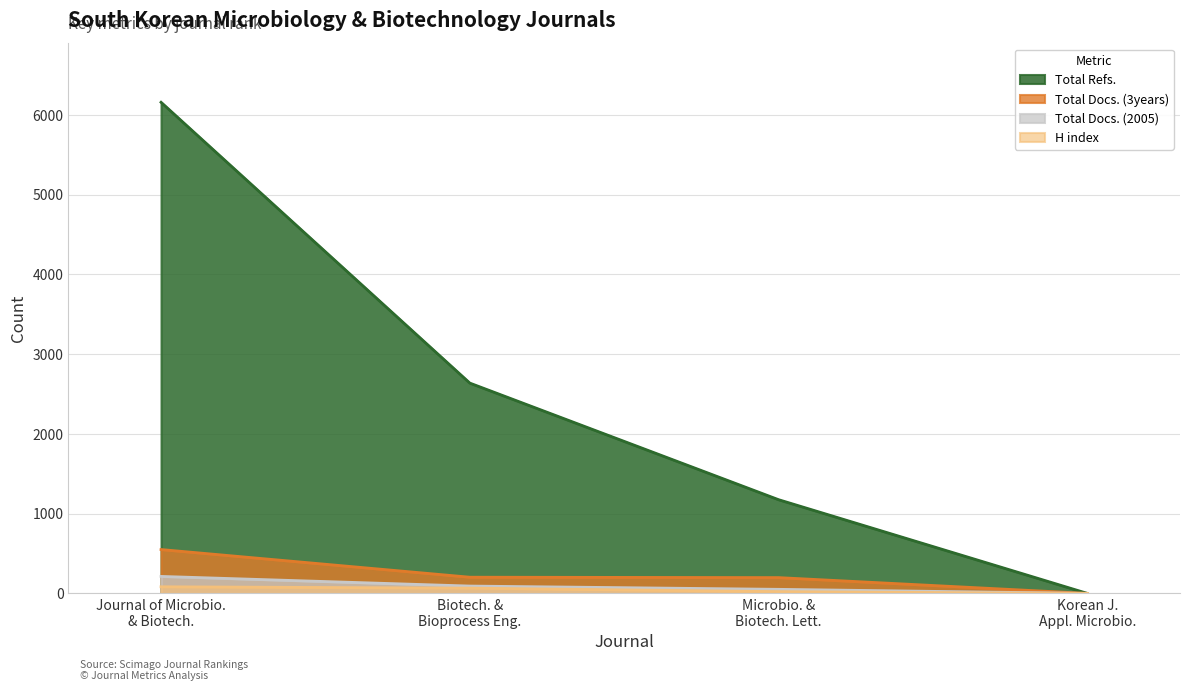

How many values in the H index series exceed 66?

1